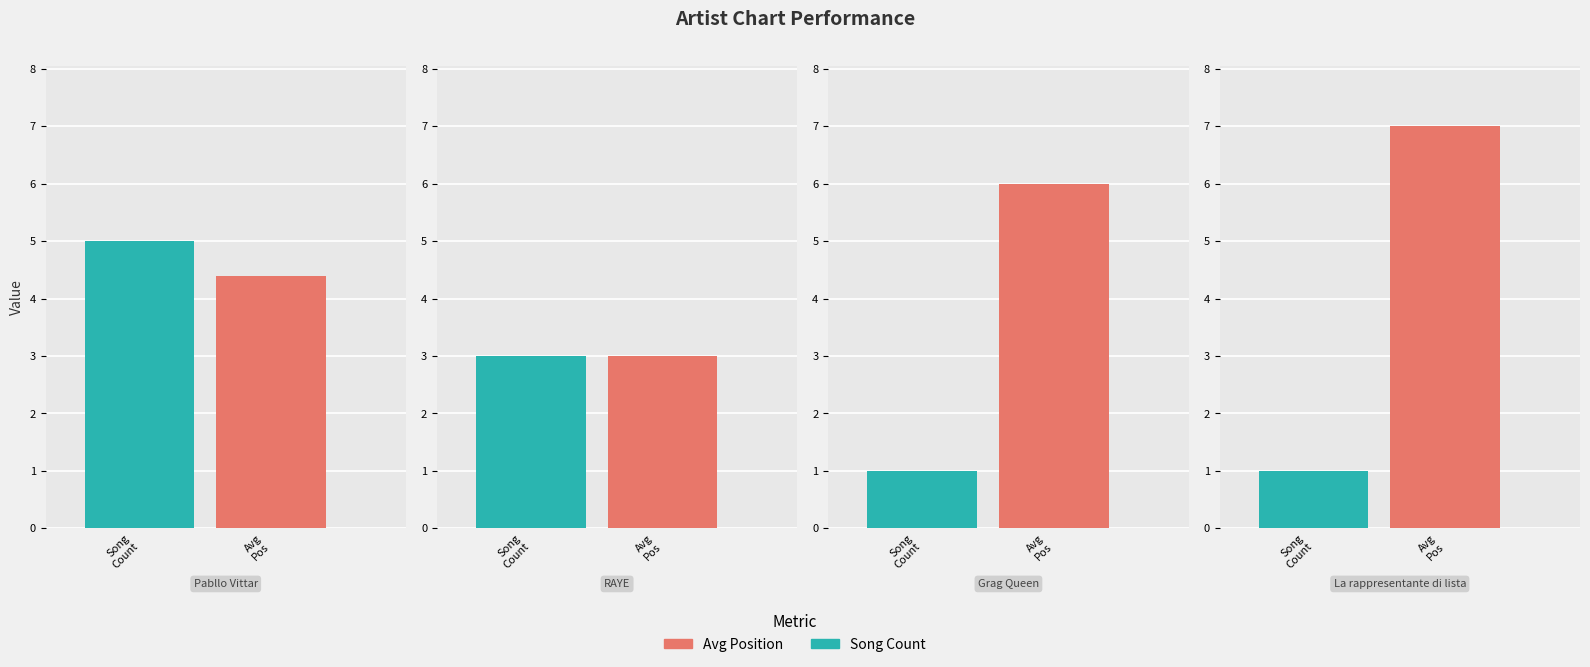

Between RAYE and La rappresentante di lista, which series saw the biggest shift?

Avg Position